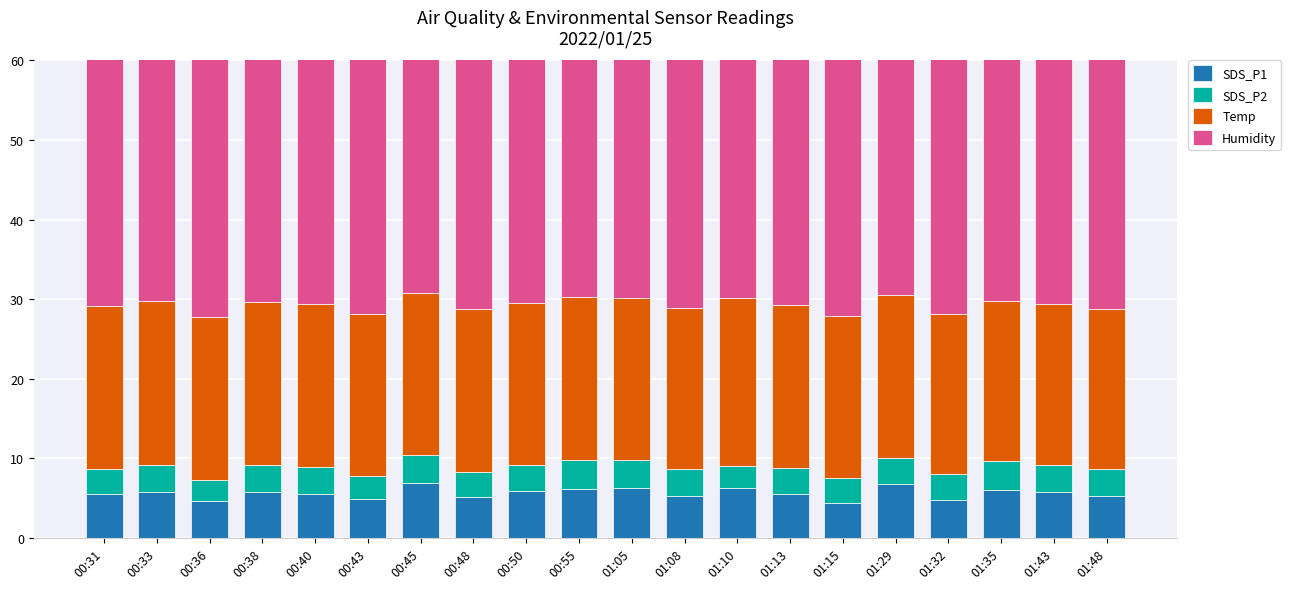

True or false: SDS_P1 has a value of 6.3 at 01:10.

True